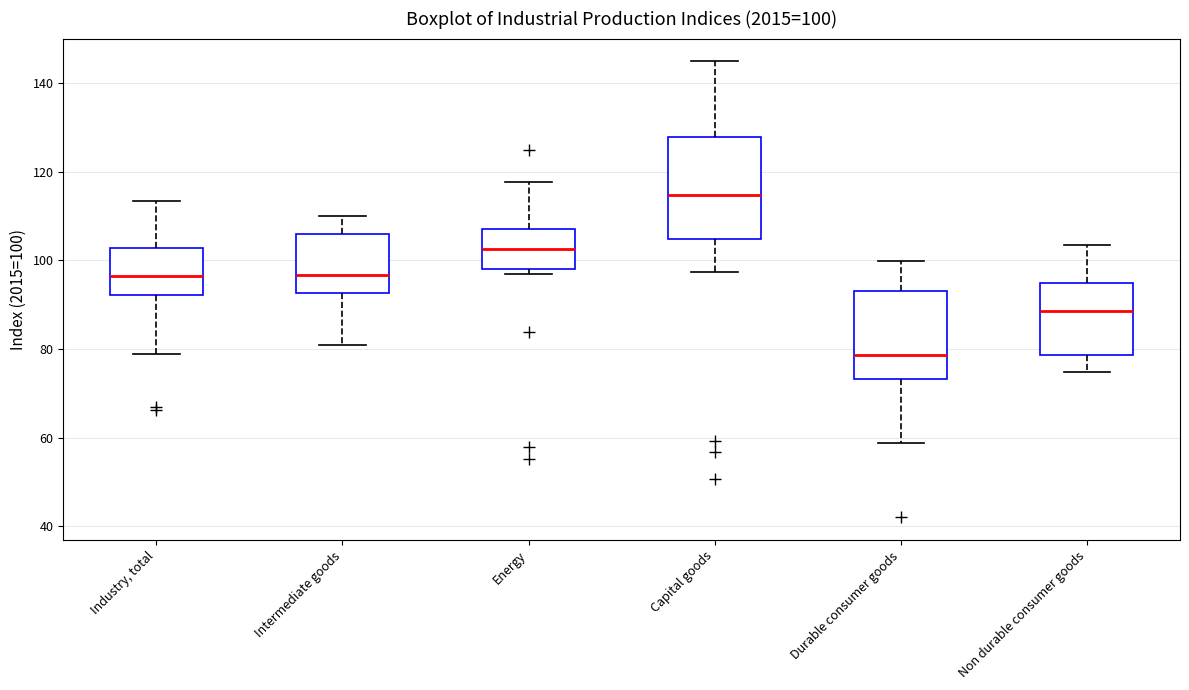

Which box has the lowest median line?

Durable consumer goods